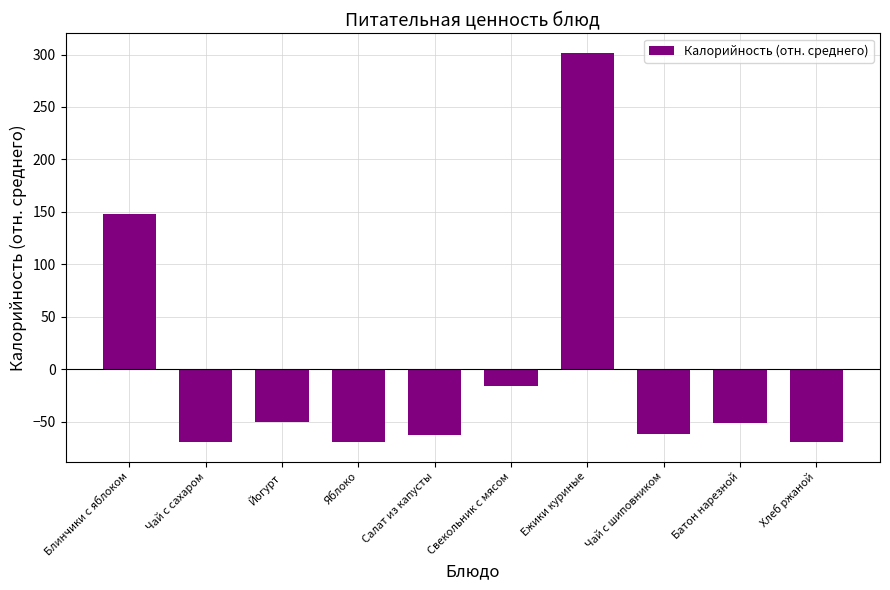

What position from the left is Блинчики с яблоком?

1